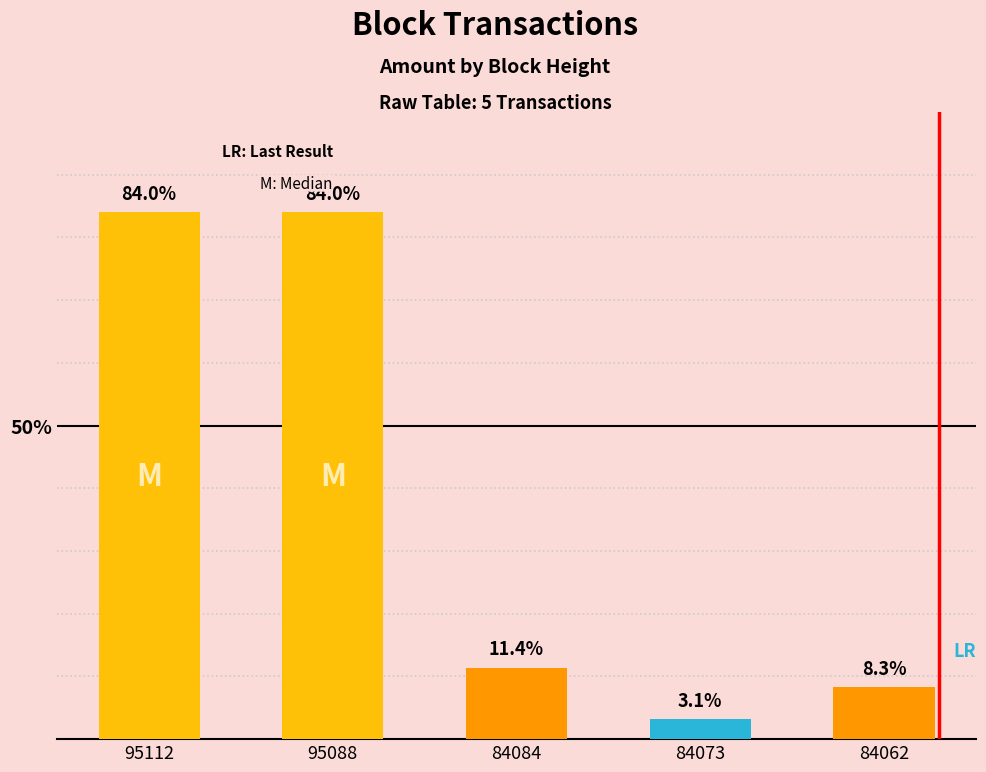

Which has a higher value, 84084 or 95088?

95088